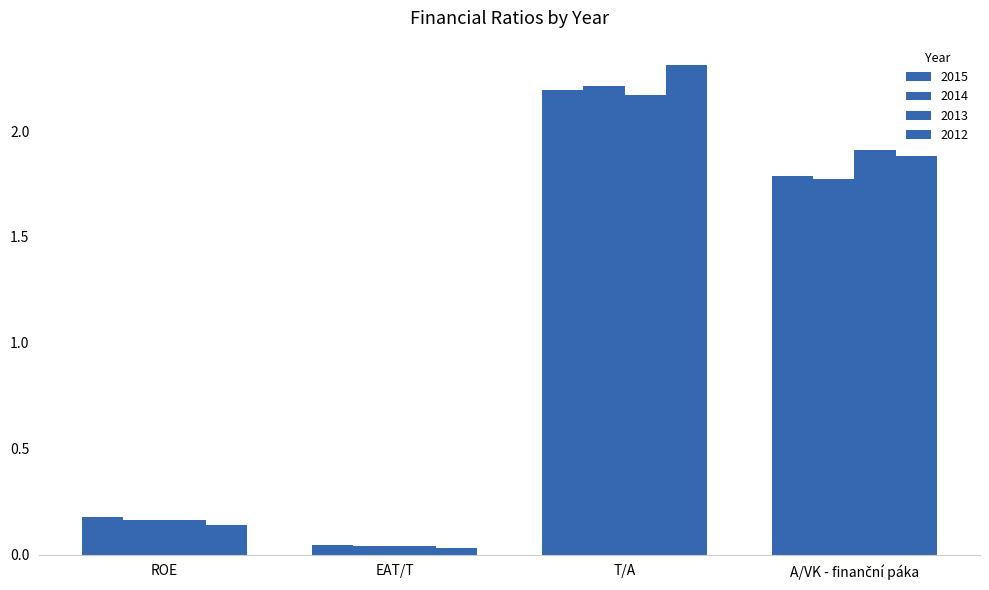

How many bars are there in total?

16